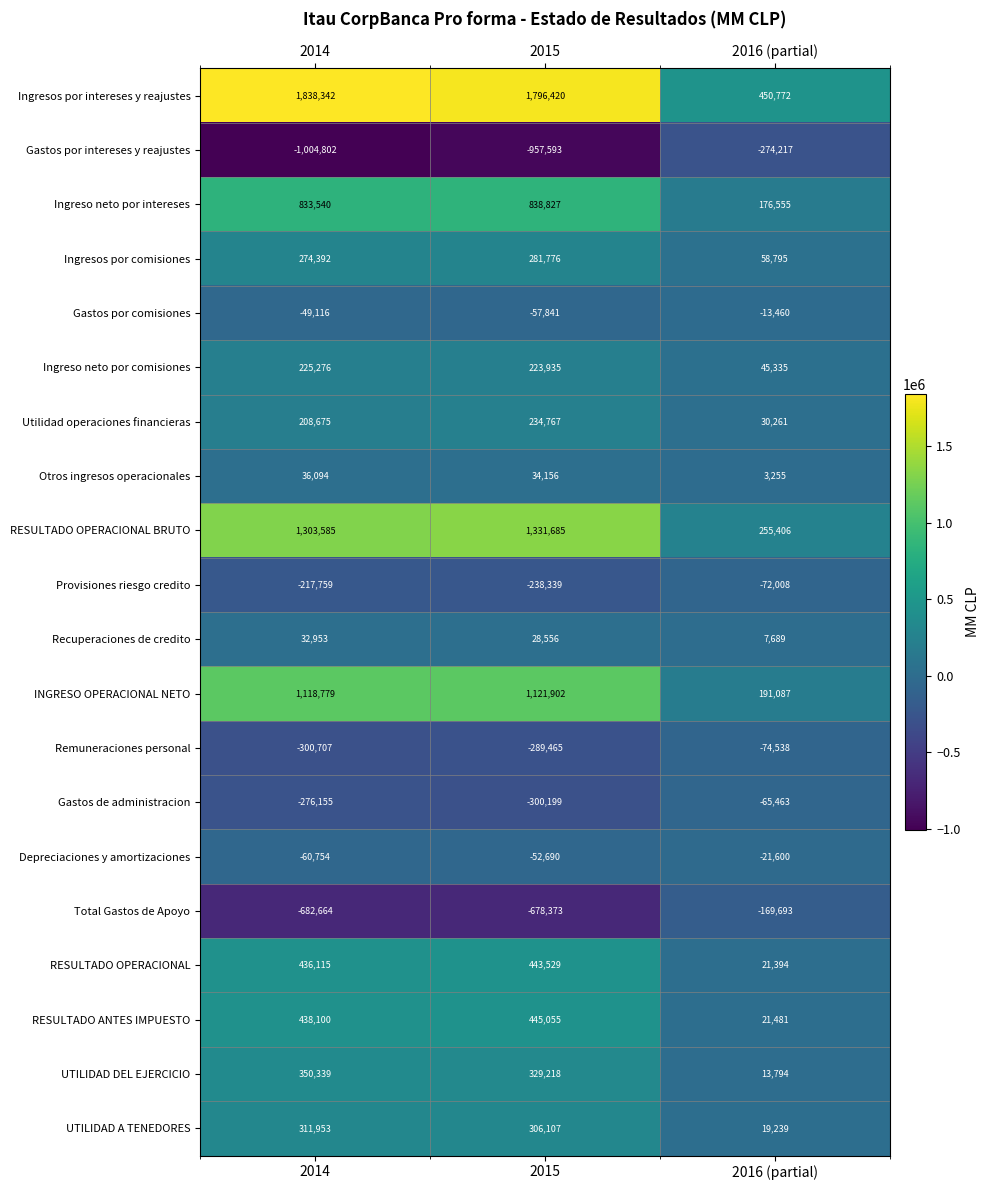

The value of RESULTADO ANTES IMPUESTO at 2015 is 763531. True or false?

False